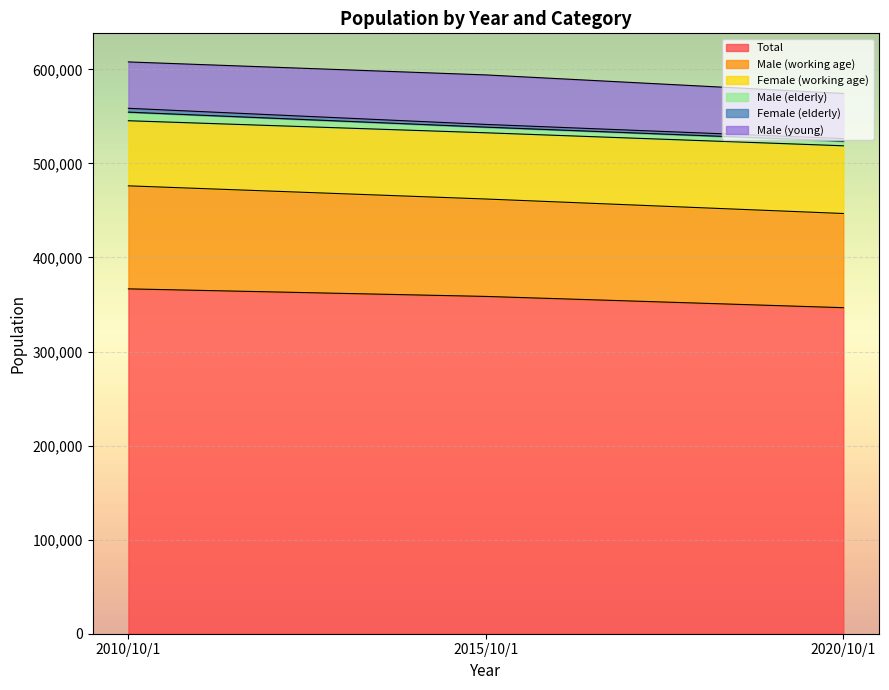

At which label is Female (working age) closest to 591181?

2015/10/1